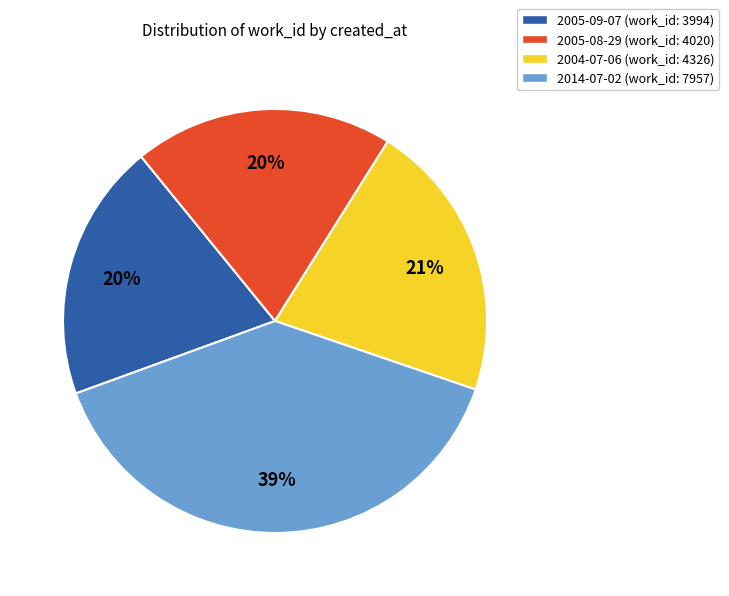

To the nearest percent, what portion does 2005-09-07 represent?

20%